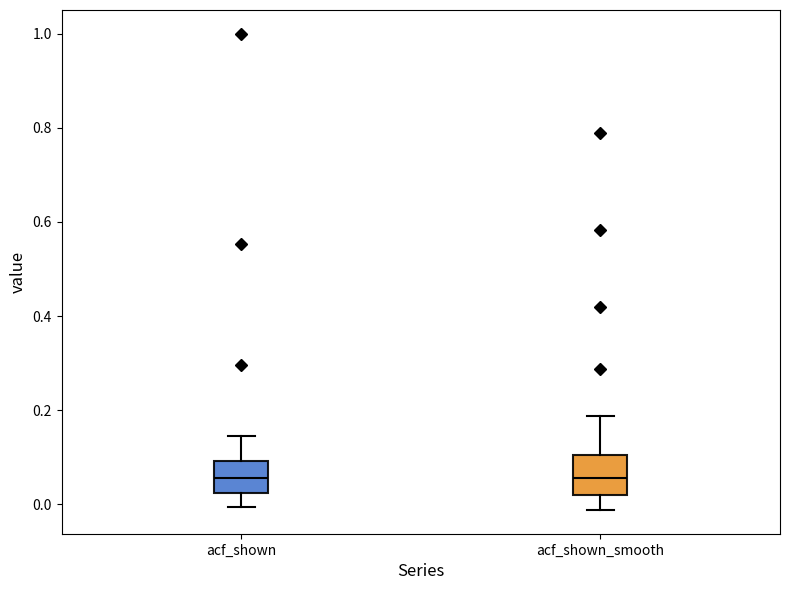

Reading left to right, read every box against the y-axis: the position of its median line, the range the box covers, and the ends of its whiskers. The values are not printed on the chart, so give them approximately, as read against the axis.

acf_shown: median 0.06, box 0.02 to 0.10, whiskers 0.00 to 0.14
acf_shown_smooth: median 0.06, box 0.02 to 0.10, whiskers -0.02 to 0.18